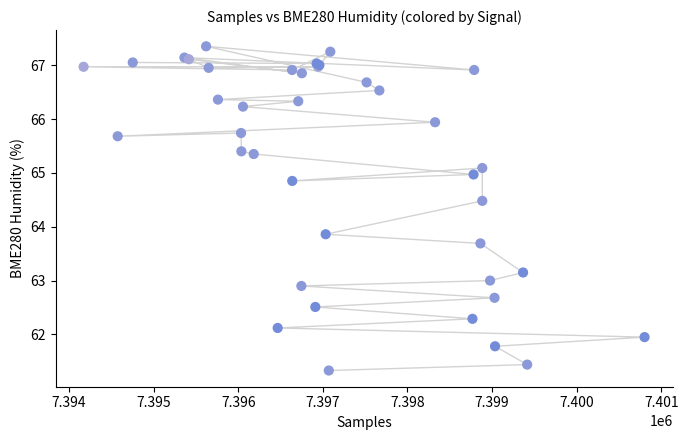

What Y value in the scatter plot is closest to 64?

63.9